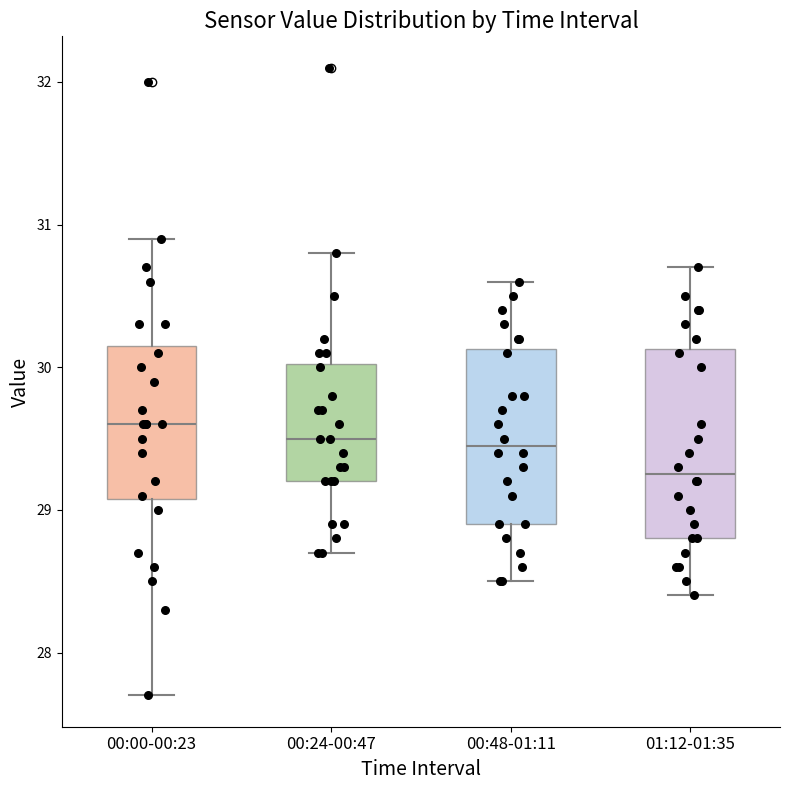

Where does the upper whisker of the box for 00:24-00:47 end on the y-axis? The values are not printed on the chart, so give them approximately, as read against the axis.

30.8